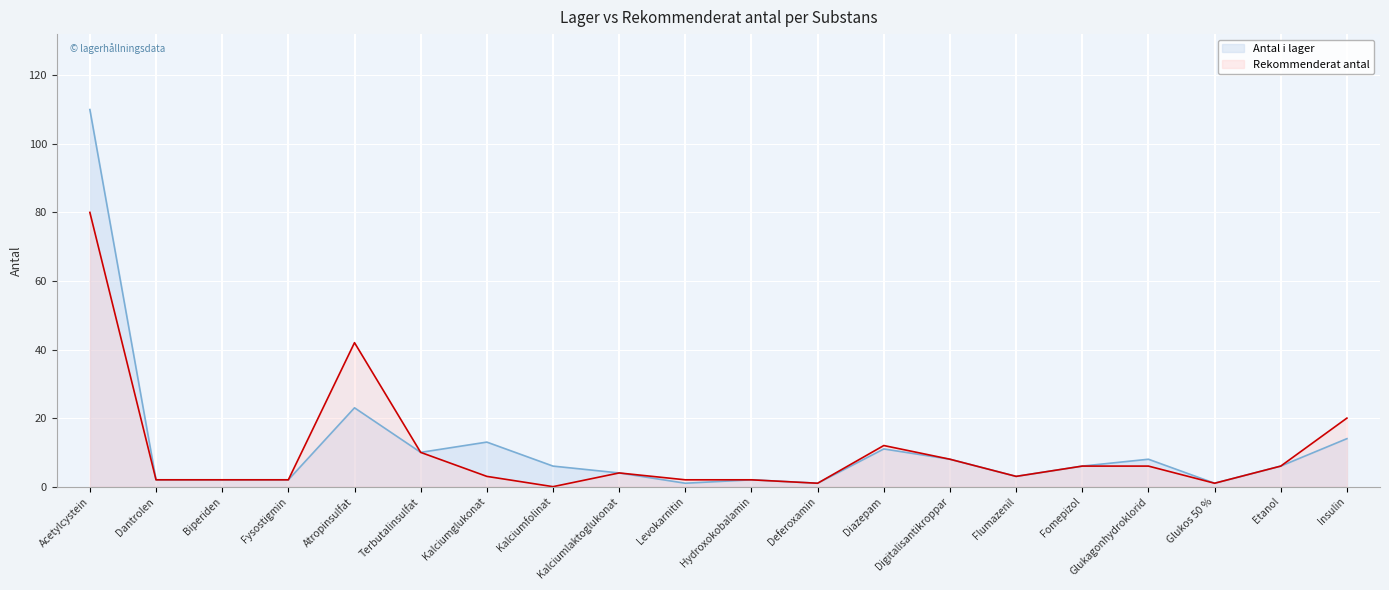

What is the difference between the maximum and minimum values in the Rekommenderat antal series?

80